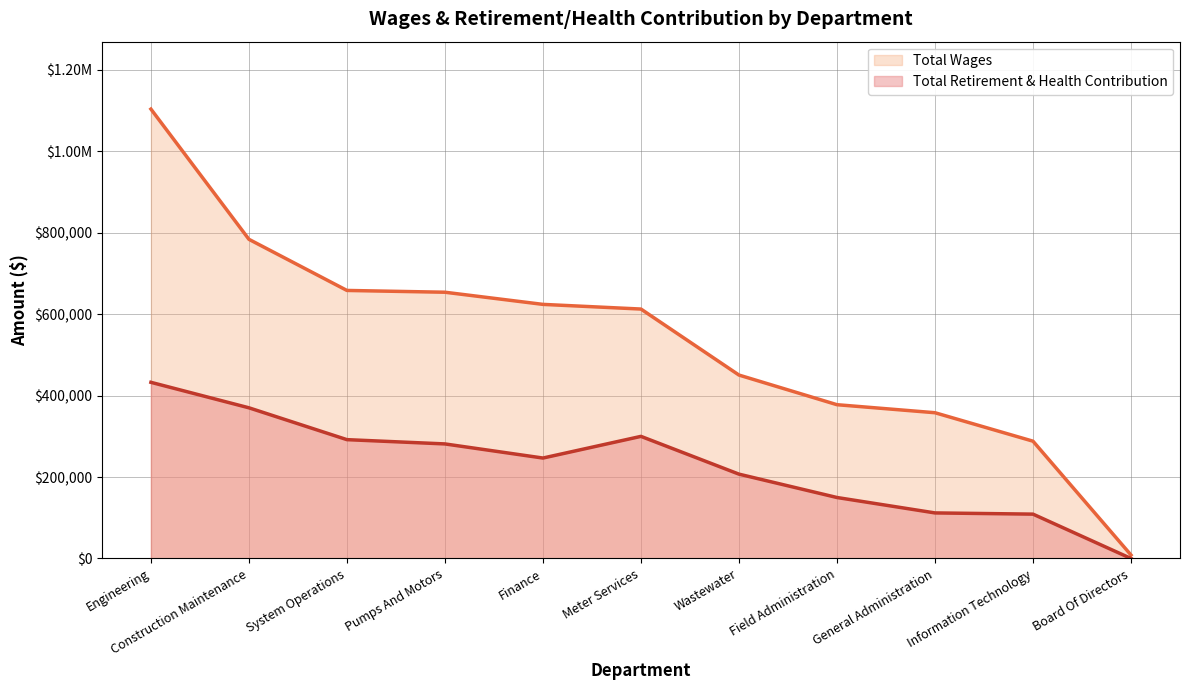

Rank the series by their maximum value, from lowest to highest.

Total Retirement & Health Contribution, Total Wages